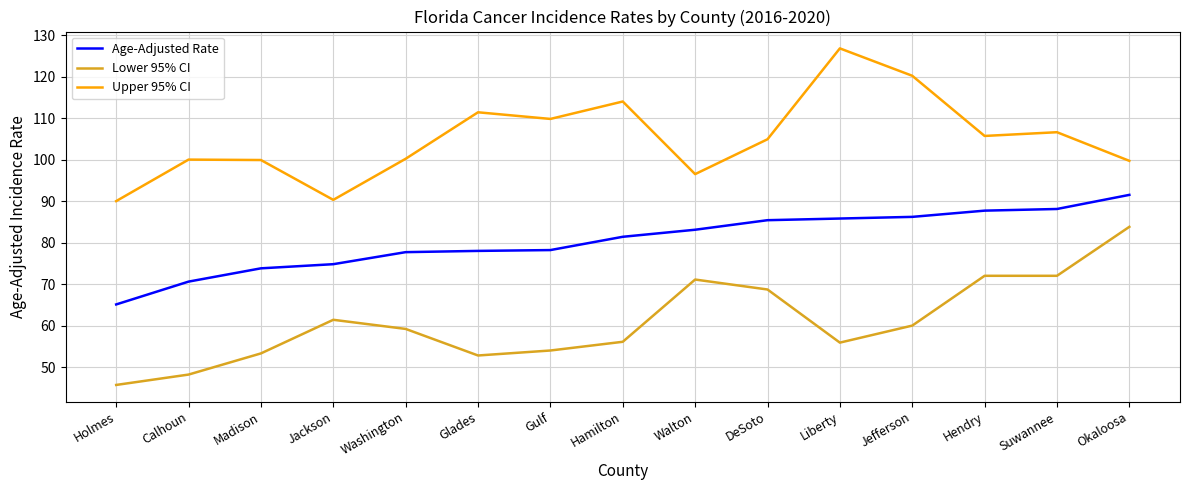

What is the total value across all series at Walton?

250.7